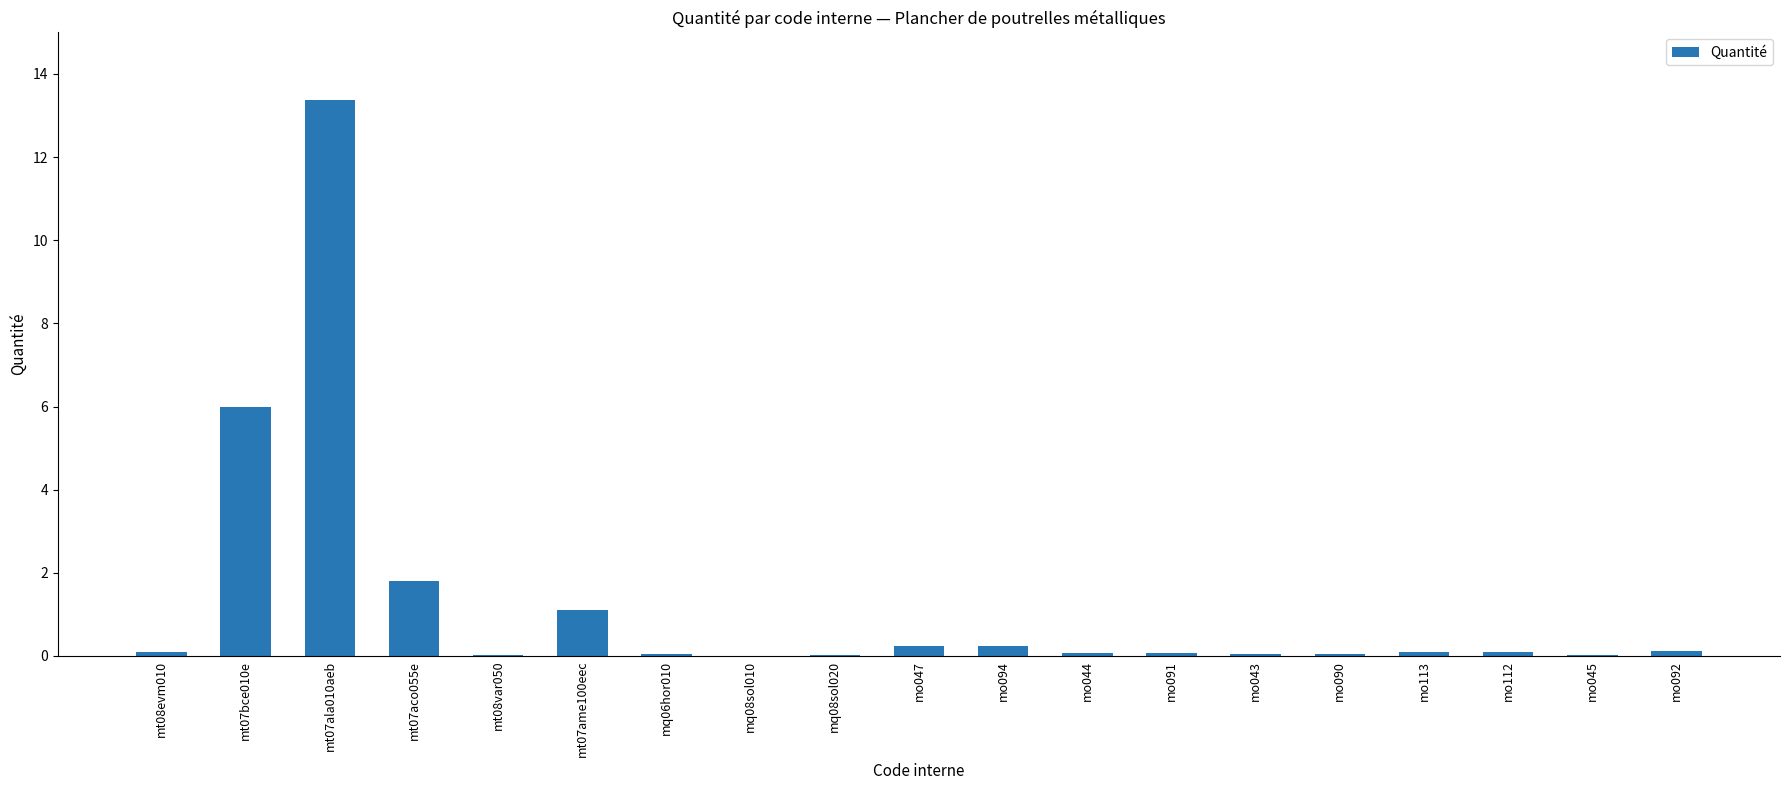

Are the bars horizontal?

No